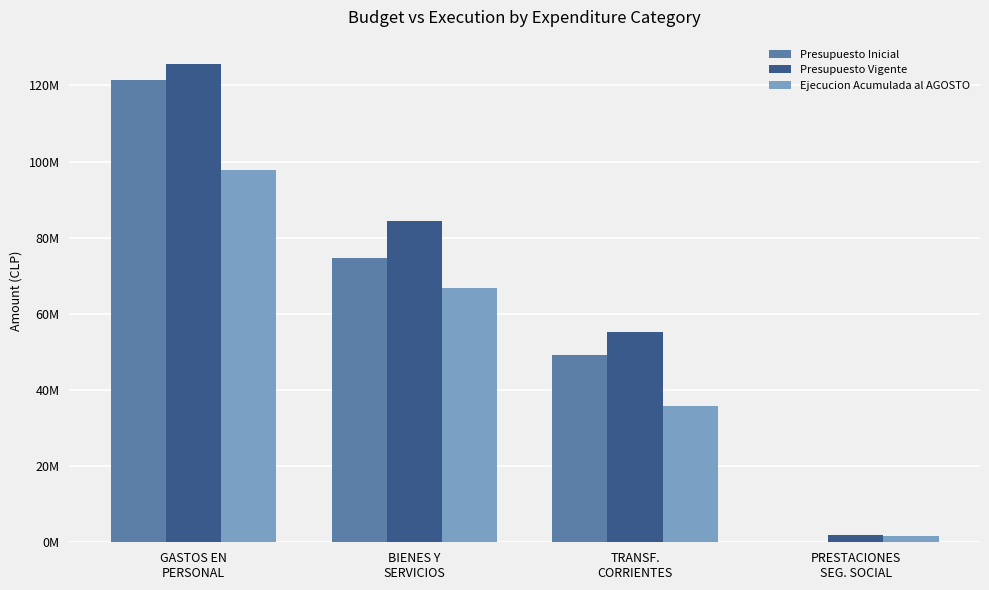

What is the label of the 2nd bar from the left?

BIENES Y
SERVICIOS